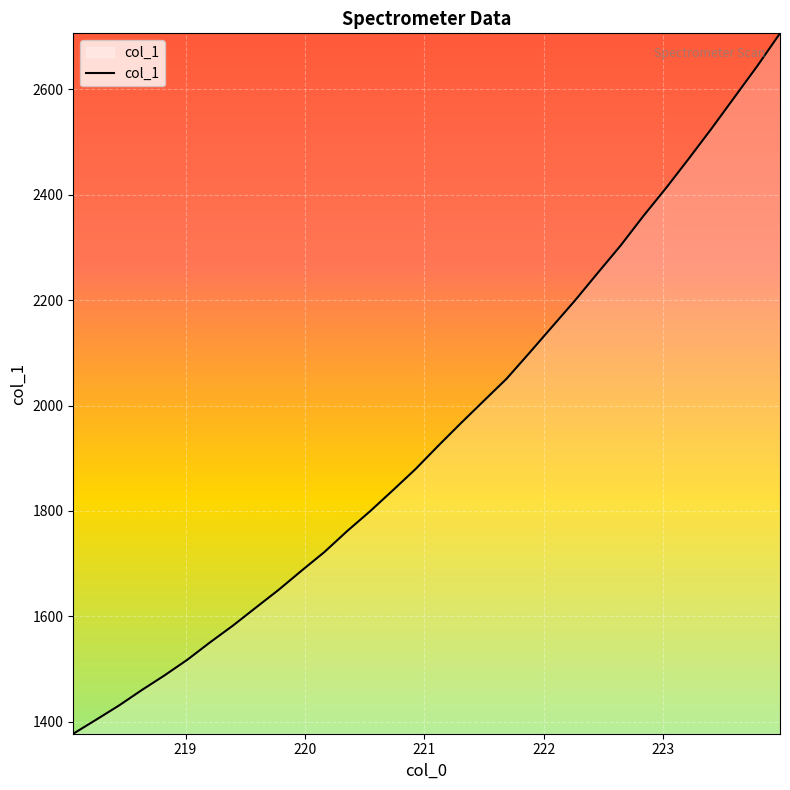

True or false: the data has more than 0 interior local peaks.

False